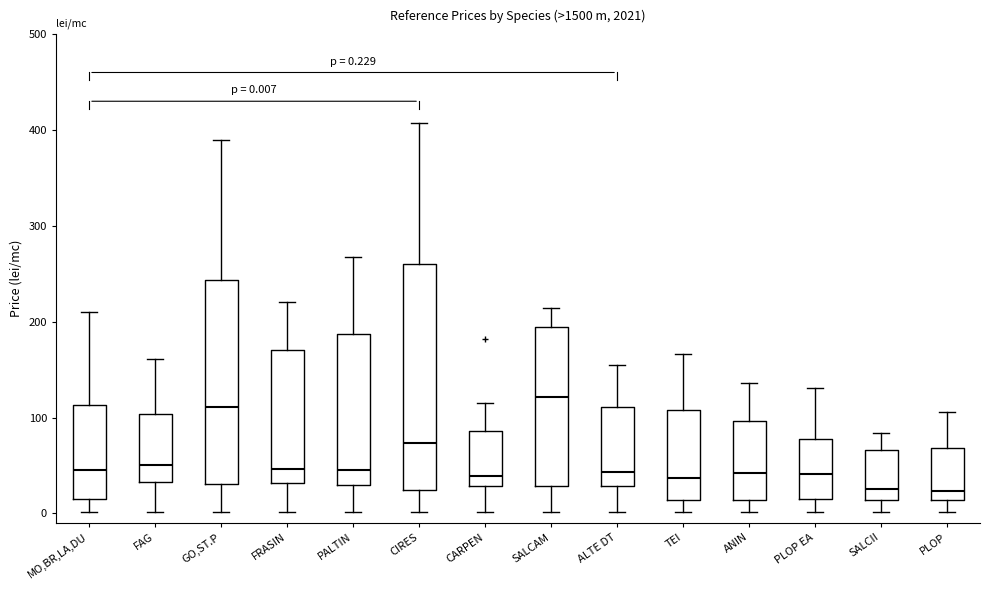

Which box's median line is the highest?

SALCAM